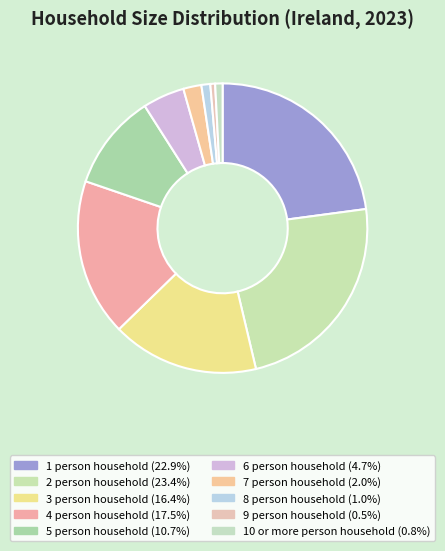

How much of the chart is everything except 7 person household?

98.0%